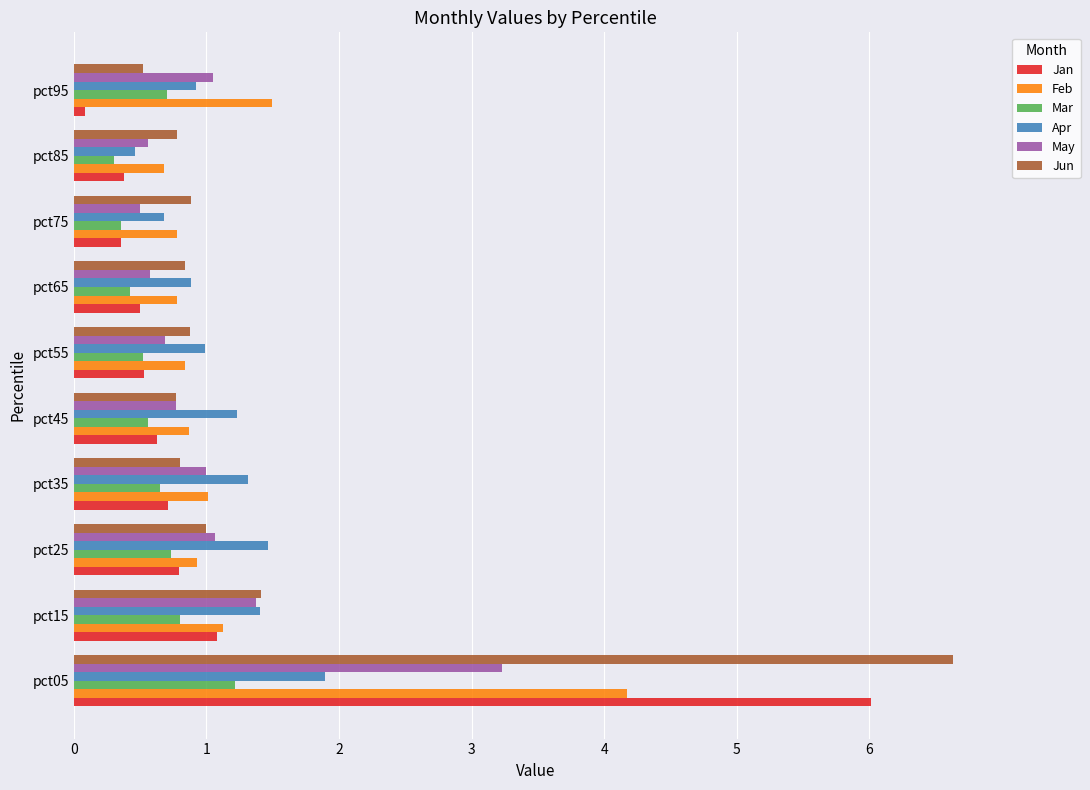

Is it true that Jun equals 0.8 at pct45?

True